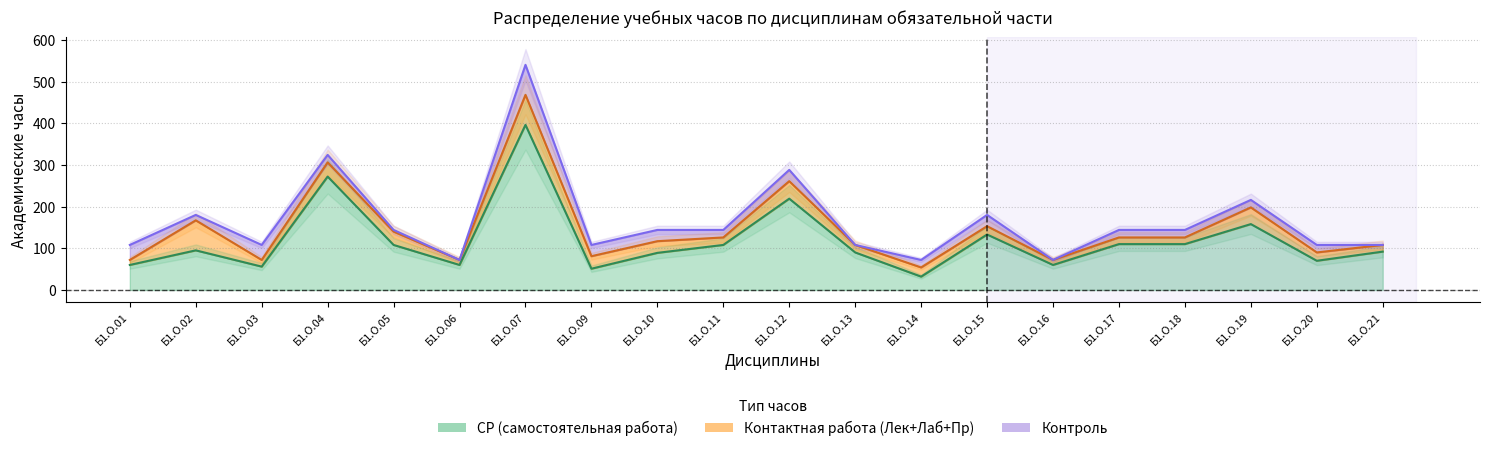

Which series has the largest range (max minus min)?

СР (самостоятельная работа)